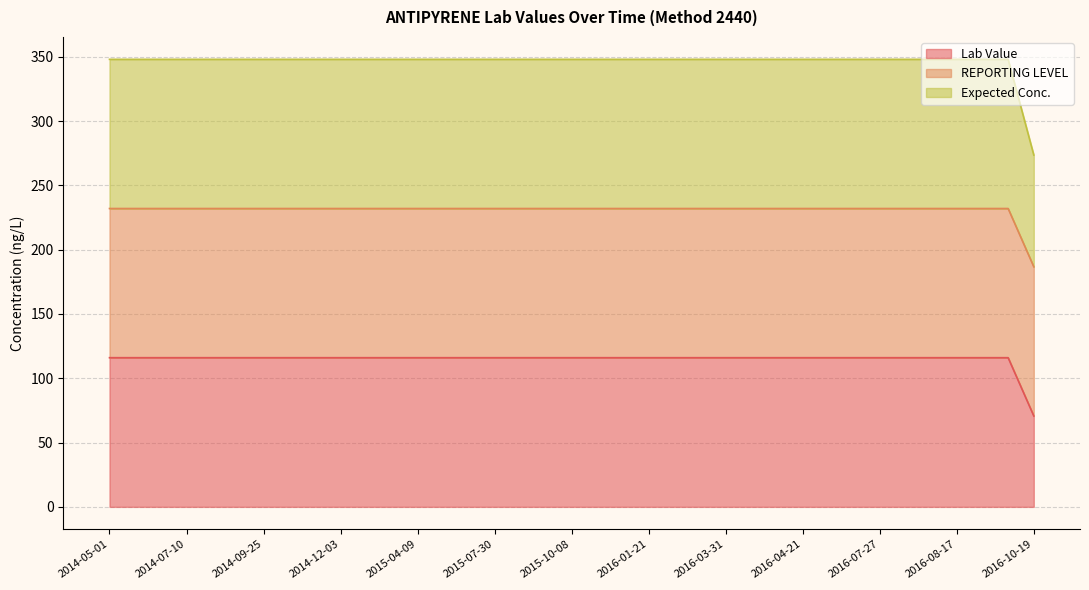

Which category has the lowest value in the Expected Conc. series?

2016-10-19